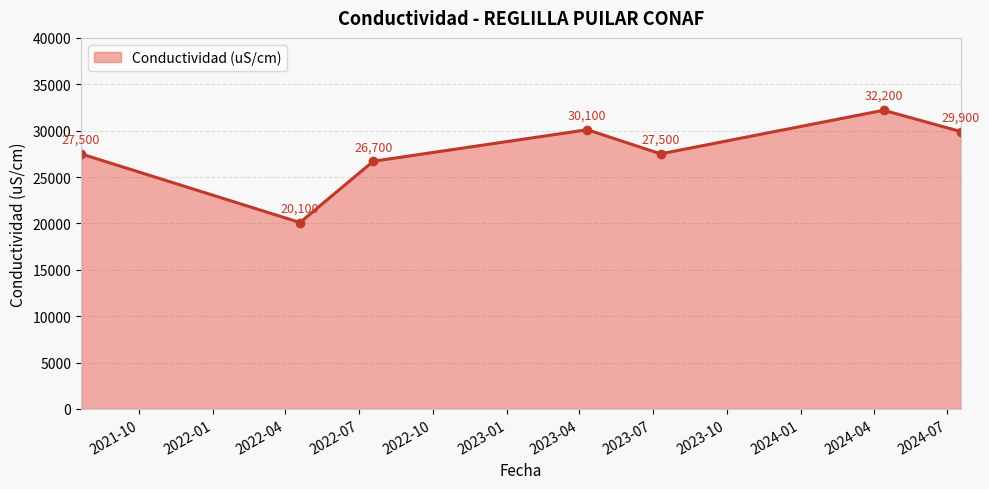

What is the greatest value displayed?

32200